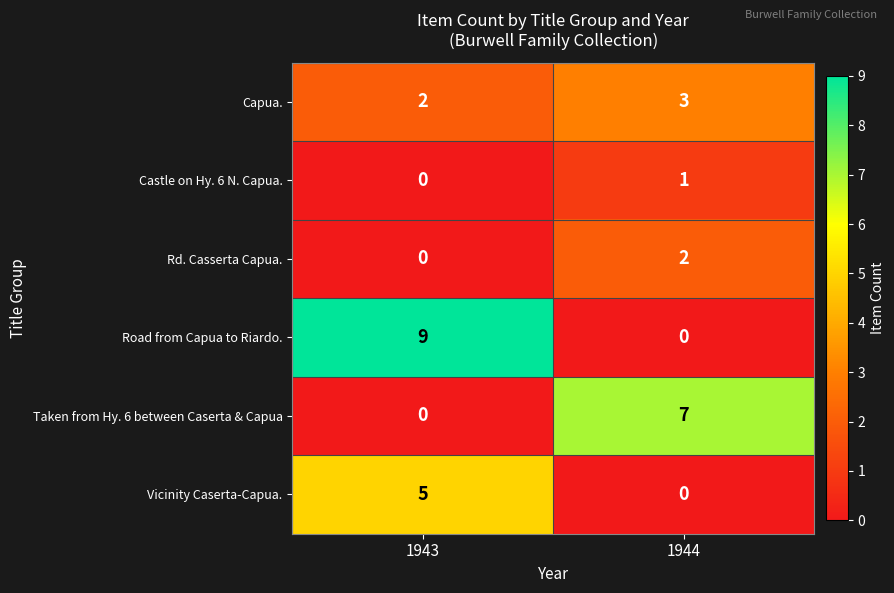

True or false: Road from Capua to Riardo. has a value of 9 at 1943.

True